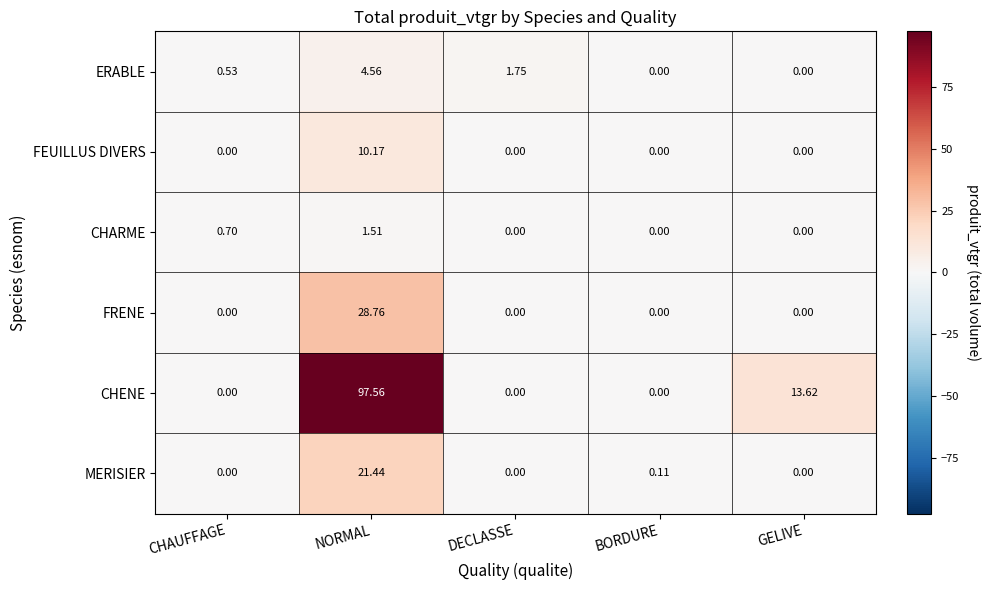

At which category is the sum across all series the highest?

NORMAL